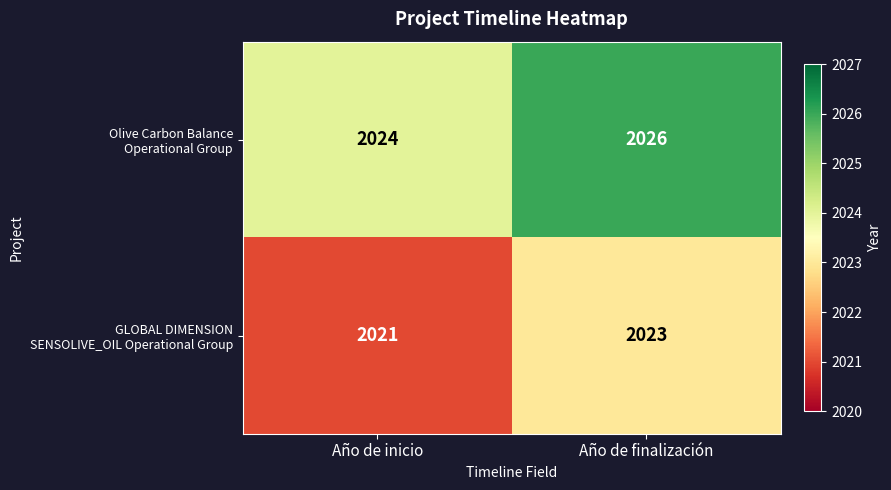

What is the spread (max minus min) of values at Año de finalización?

3